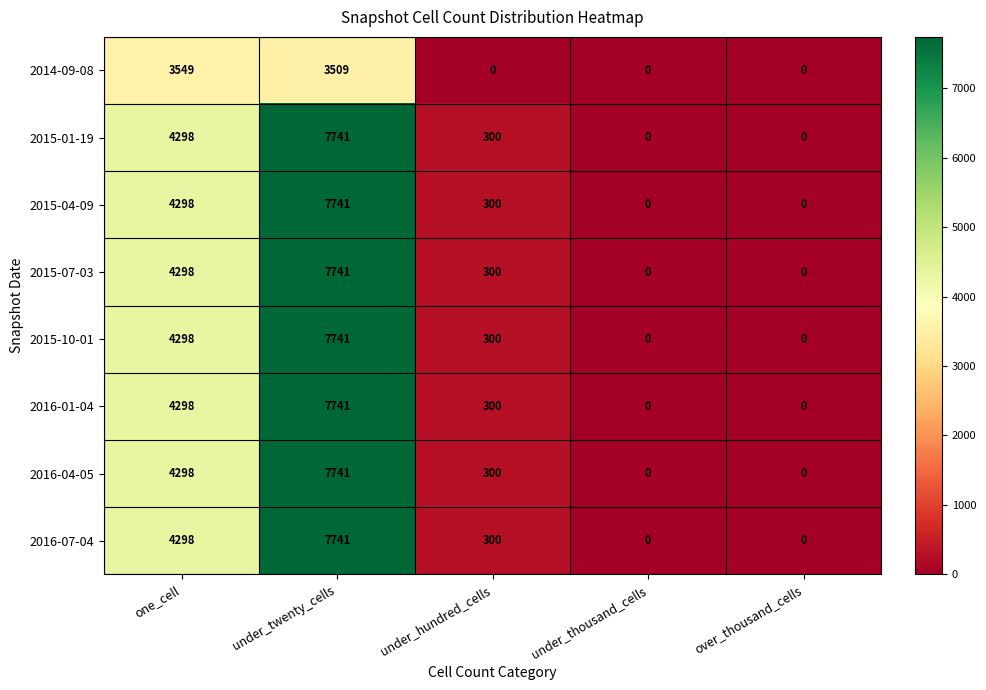

What is the difference between the highest and lowest values at under_hundred_cells?

300